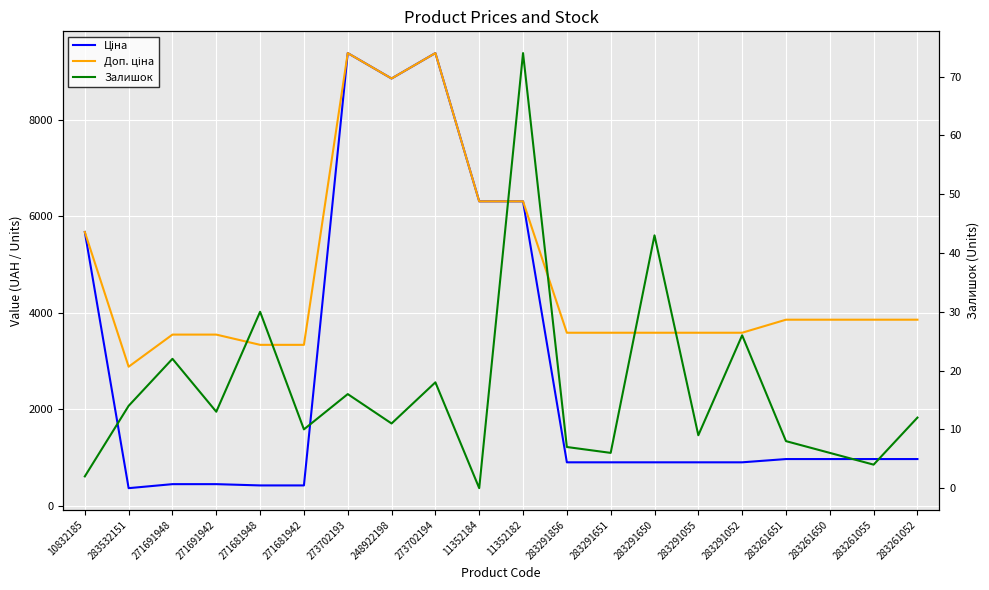

List the labels in order of Залишок value, smallest first.

11352184, 10832185, 283261055, 283291651, 283261650, 283291856, 283261651, 283291055, 271681942, 248922198, 283261052, 271691942, 283532151, 273702193, 273702194, 271691948, 283291052, 271681948, 283291650, 11352182